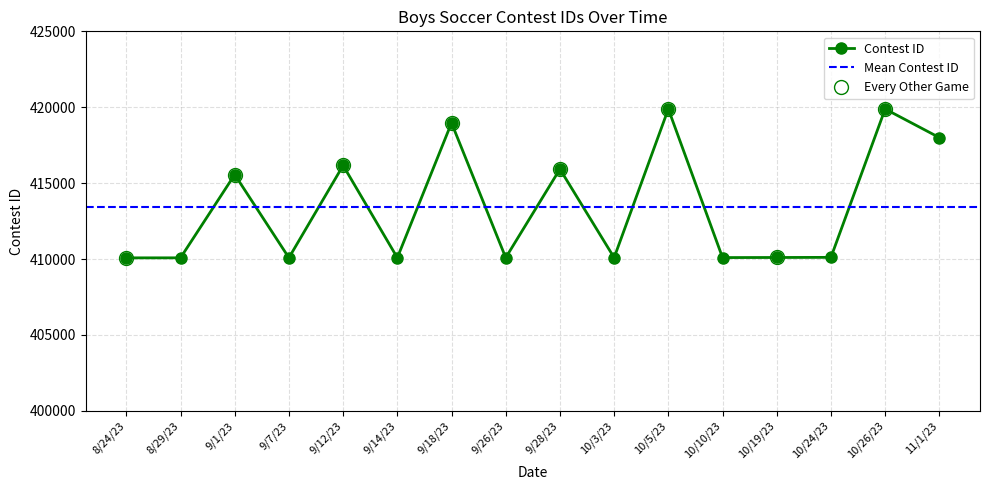

Where is the first local minimum?

9/7/23